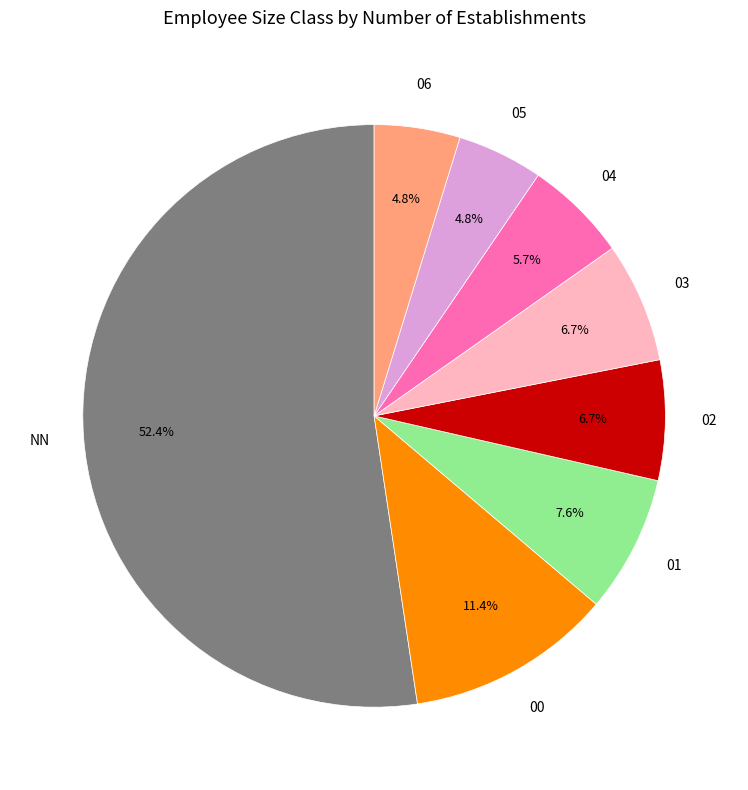

Which has a higher value, 04 or 06?

04